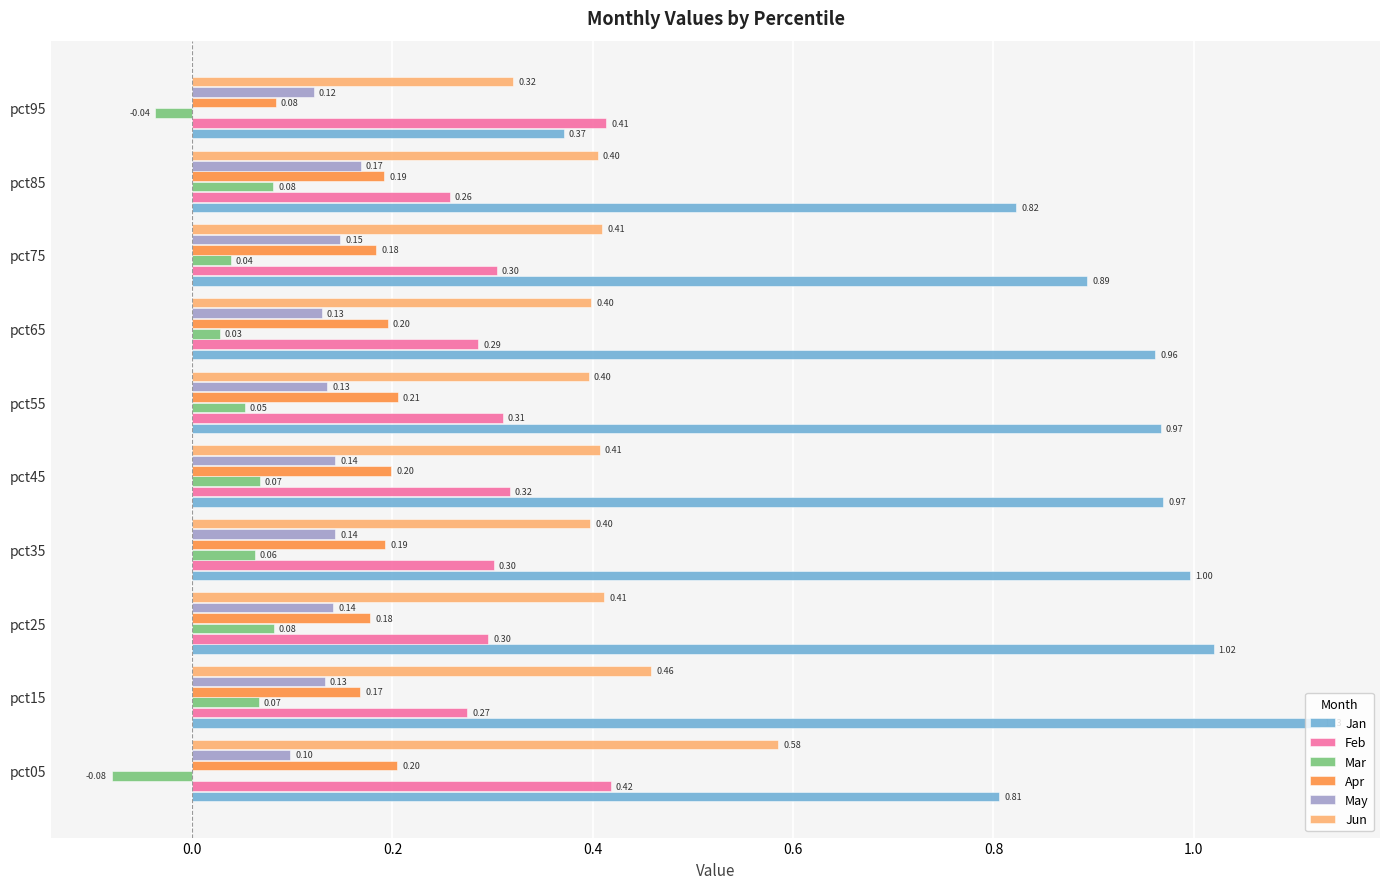

Which series has the largest range (max minus min)?

Jan